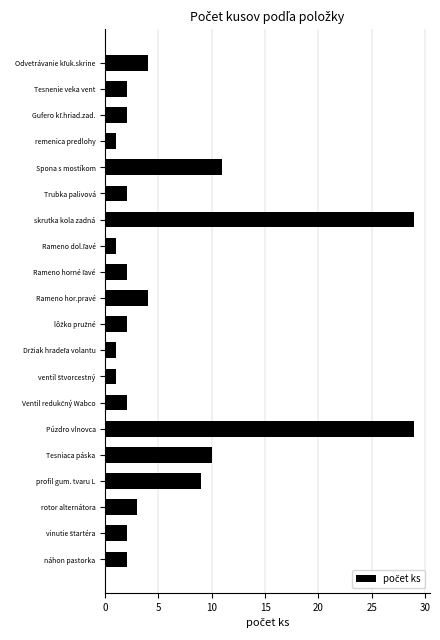

What is the maximum value shown in the chart?

29